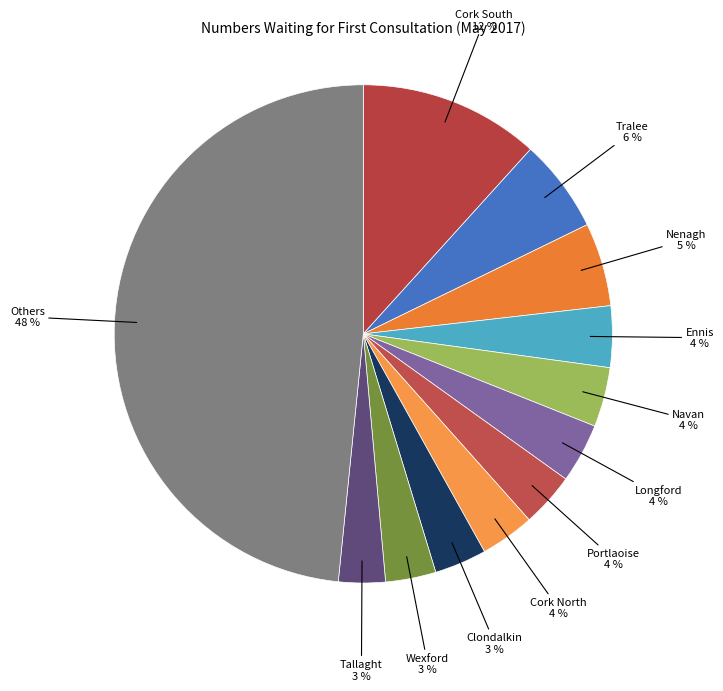

What is the ratio of the value at Wexford to the value at Navan?

0.8